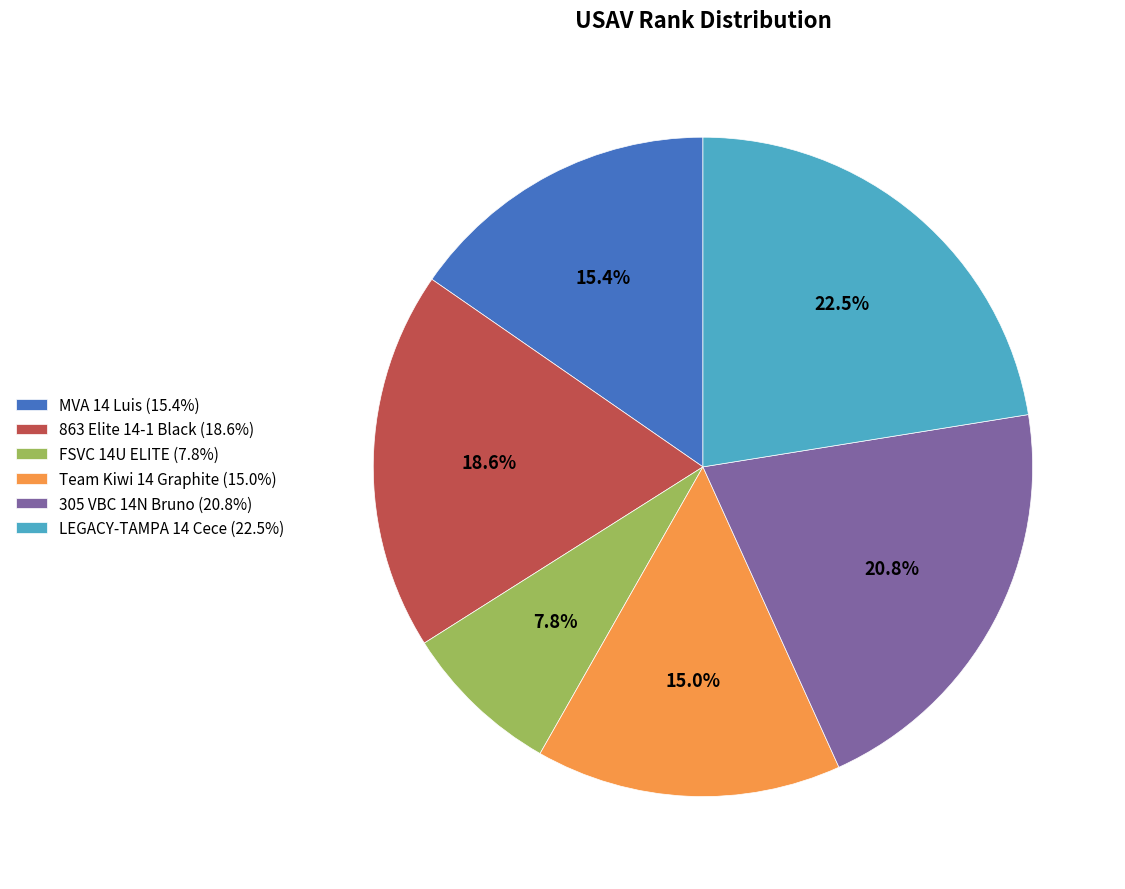

Count the number of slices in the pie.

6